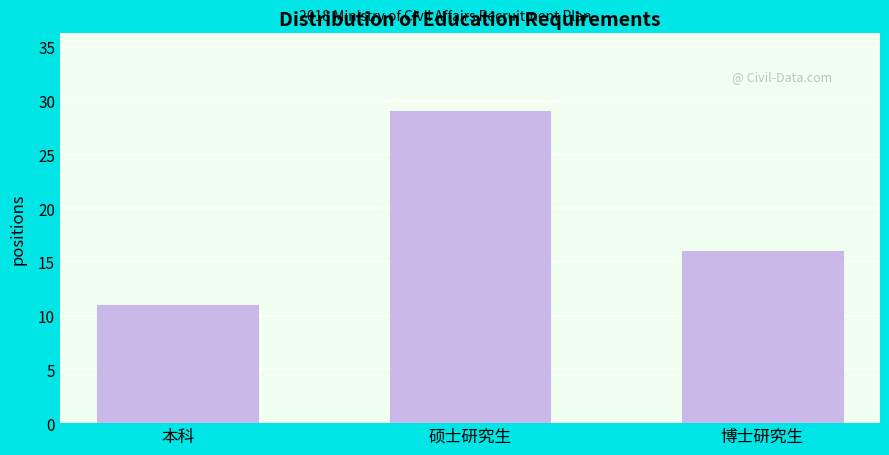

Reading right to left, transcribe all the data shown in this chart.

博士研究生=16	硕士研究生=29	本科=11